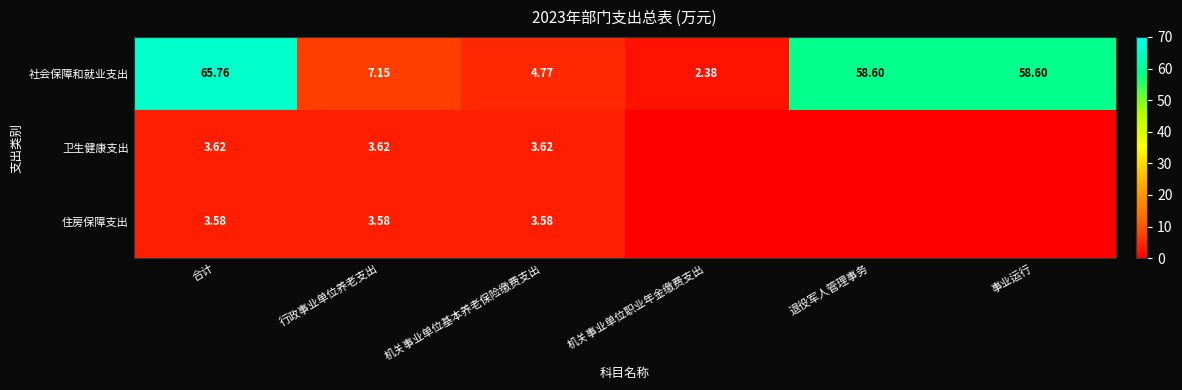

True or false: 住房保障支出 has a value of 1.4 at 合计.

False